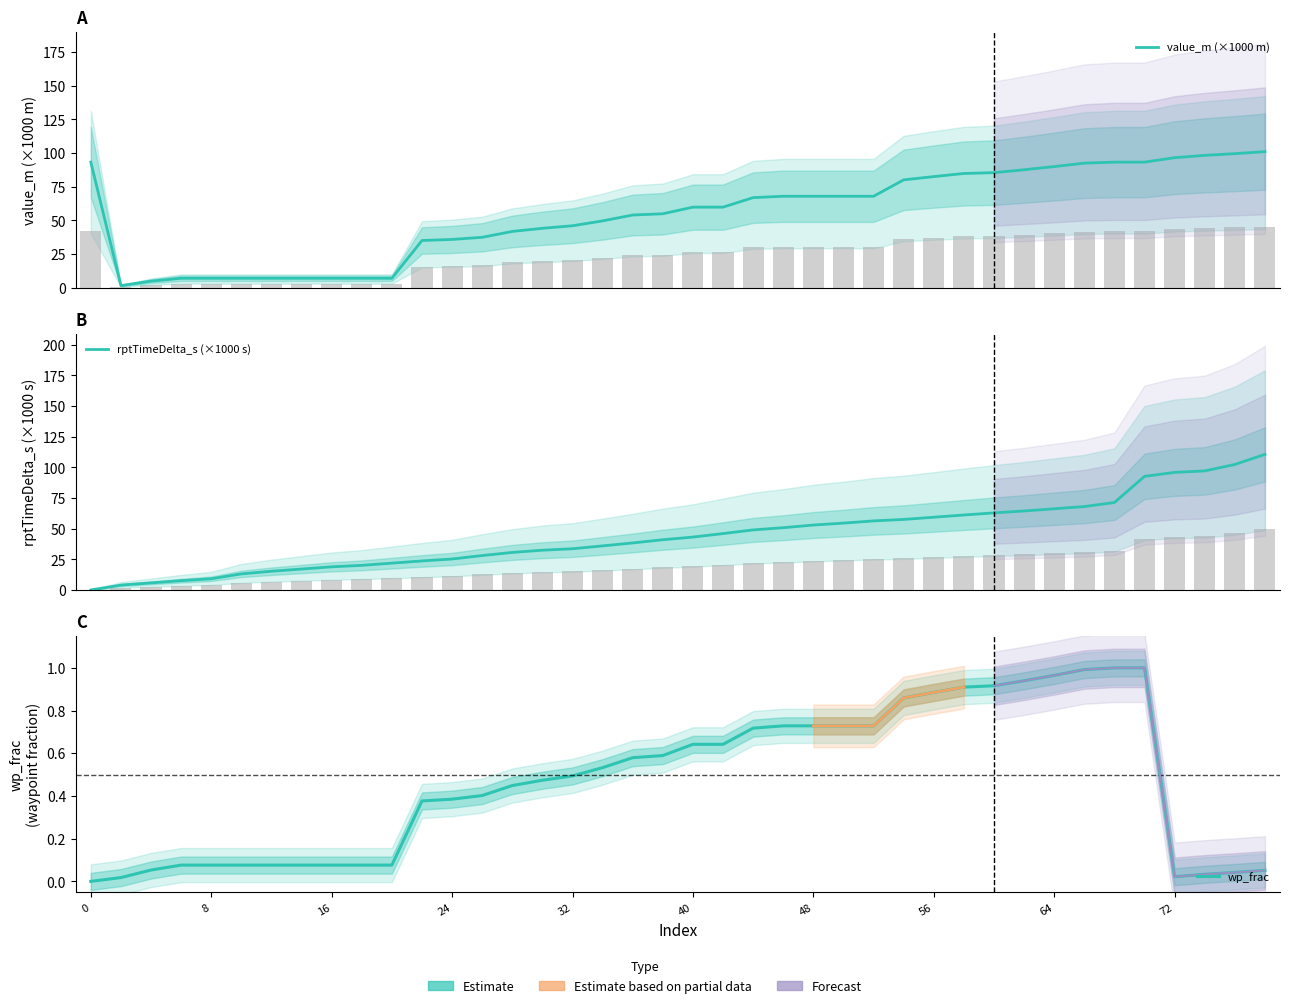

Reading left to right, transcribe all the data shown in this chart.

value_m (×1000 m): 93.3	1.7	5.0	7.1	7.1	7.1	7.1	7.1	7.1	7.1	7.1	35.1	35.9	37.5	41.9	44.2	46.1	49.7	54.1	55.0	59.9	59.9	67.0	68.0	68.0	68.0	68.0	80.1	82.6	84.9	85.5	87.7	90.0	92.6	93.3	93.3	96.6	98.3	99.6	101.1
rptTimeDelta_s (×1000 s): 0.0	4.0	5.8	7.6	9.1	13.1	15.3	17.1	18.9	20.1	21.9	23.7	25.2	28.1	30.6	32.4	33.6	35.9	38.3	40.9	43.1	46.0	49.0	50.8	52.9	54.5	56.3	57.5	59.3	61.1	62.8	64.4	66.2	68.0	71.3	92.6	95.9	97.0	102.3	110.5
wp_frac: 0.0	0.0	0.1	0.1	0.1	0.1	0.1	0.1	0.1	0.1	0.1	0.4	0.4	0.4	0.4	0.5	0.5	0.5	0.6	0.6	0.6	0.6	0.7	0.7	0.7	0.7	0.7	0.9	0.9	0.9	0.9	0.9	1.0	1.0	1.0	1.0	0.0	0.0	0.0	0.1